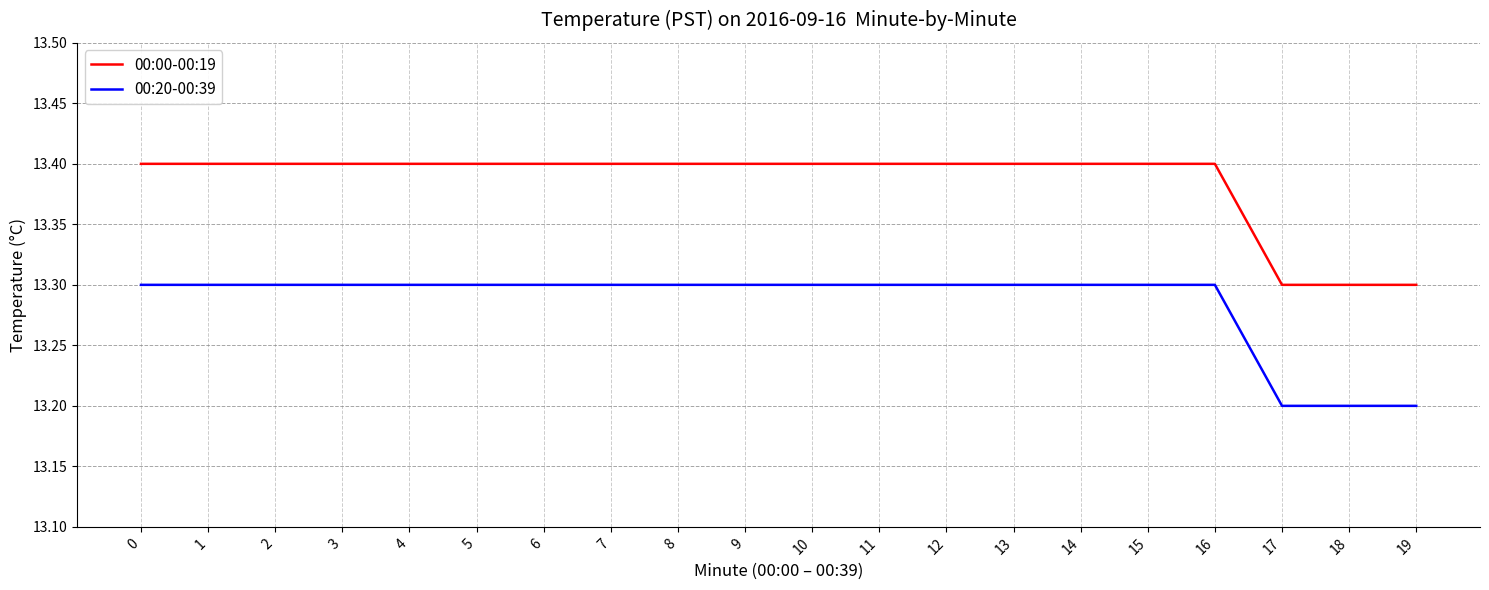

Count the 00:20-00:39 values in the range 13 to 14.

20